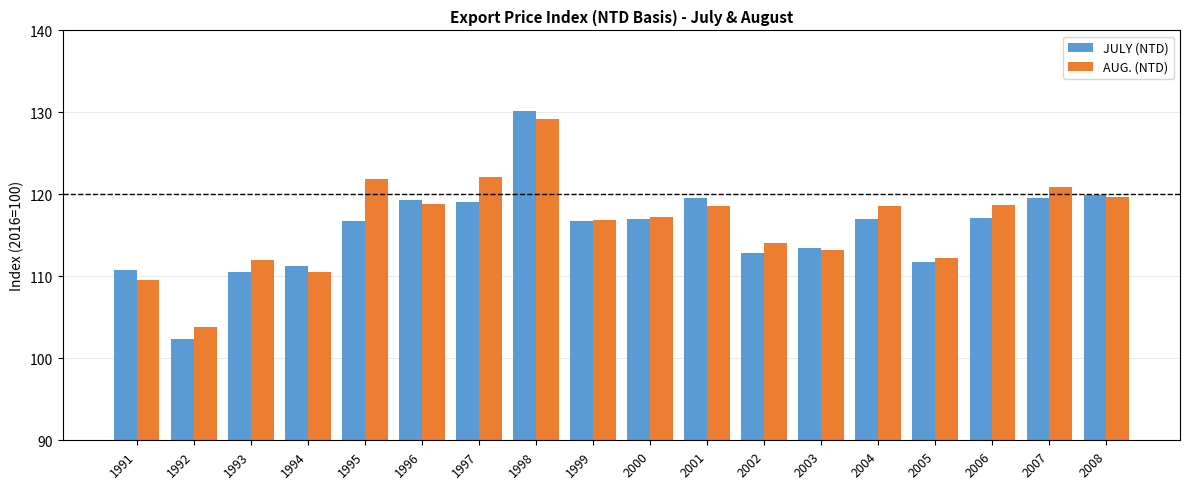

Which series has the widest spread of values?

JULY (NTD)